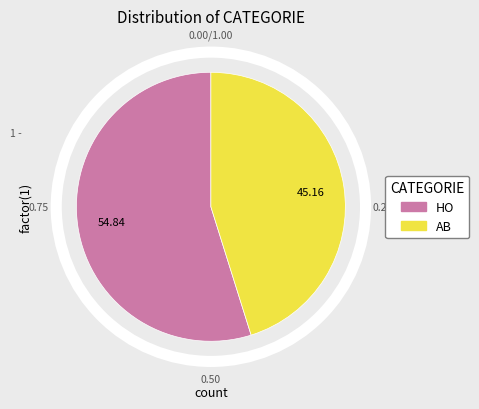

Combined, do HO and AB account for over 50%?

Yes